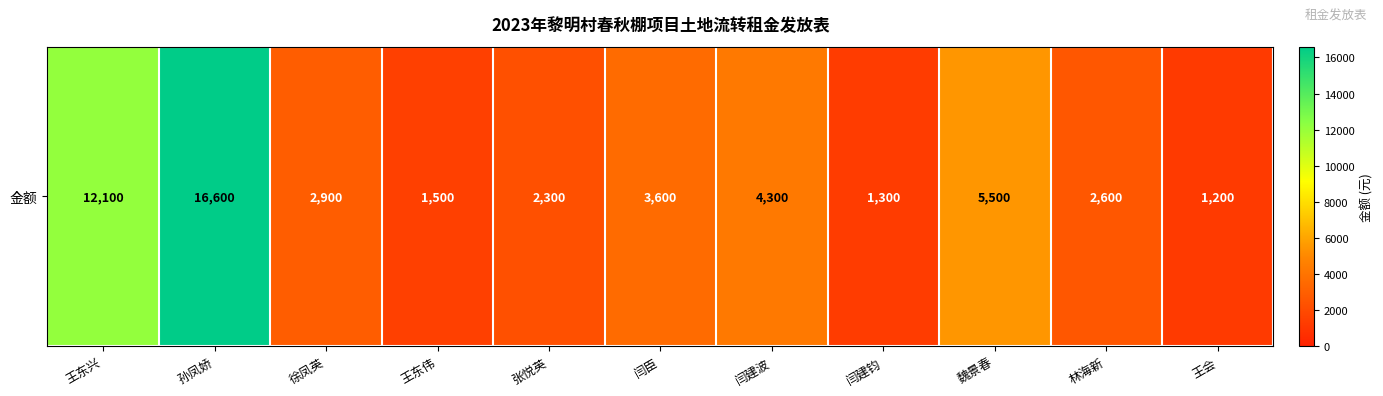

Which category has the highest value across all series?

孙凤娇